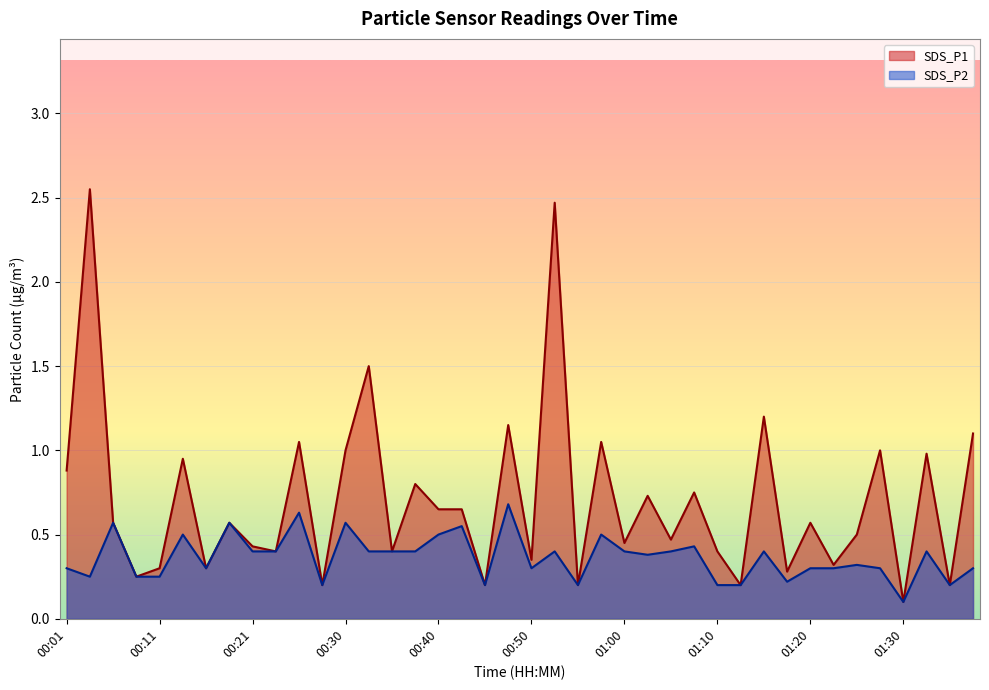

True or false: SDS_P2 and SDS_P1 cross at least once.

False